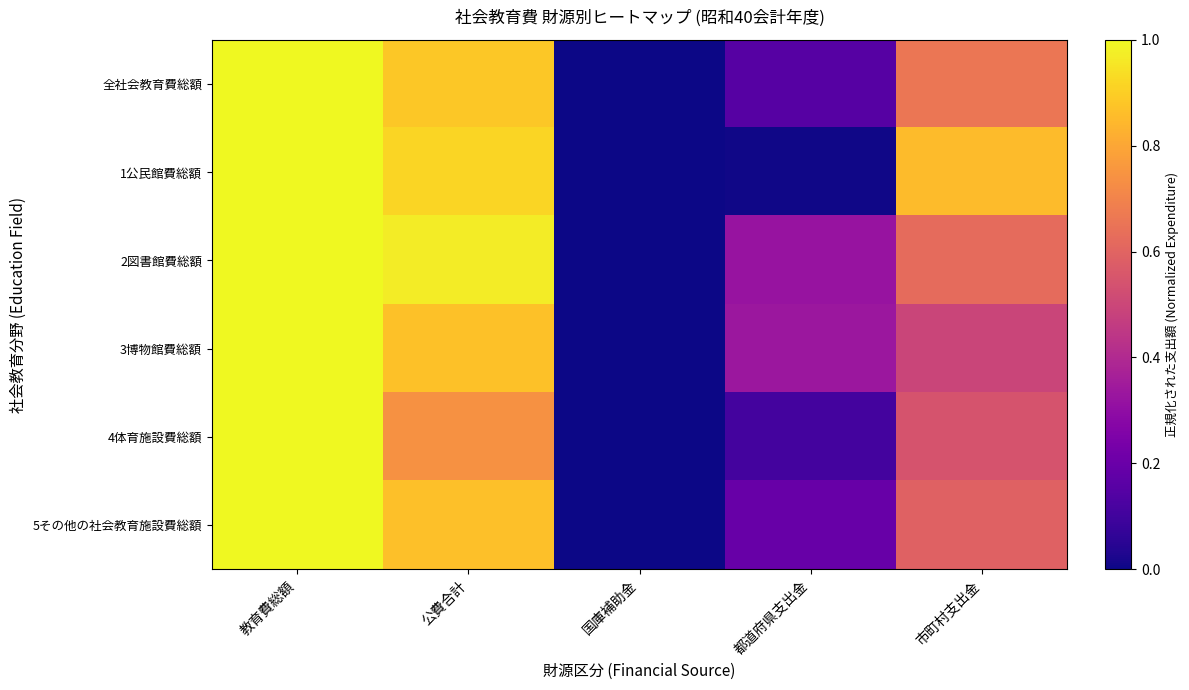

At which category is the sum across all series the highest?

教育費総額